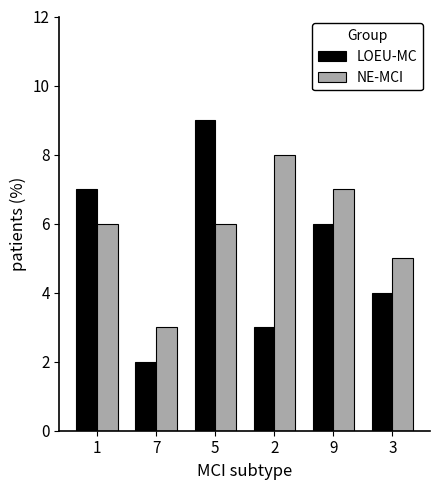

Reading right to left, extract all data points from this chart.

LOEU-MC: 4	6	3	9	2	7
NE-MCI: 5	7	8	6	3	6